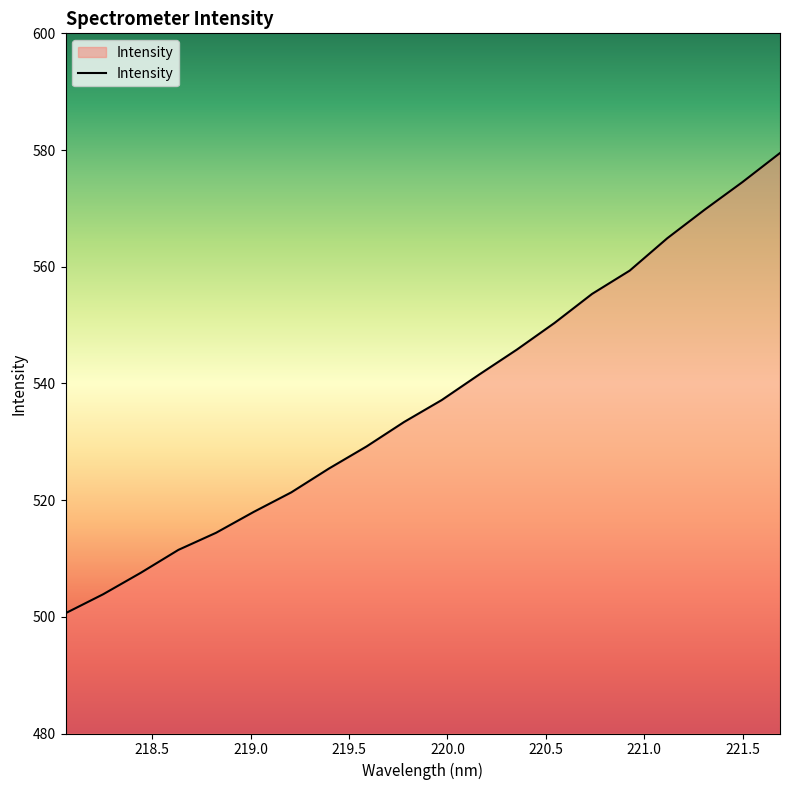

What is the smallest value displayed?

500.6